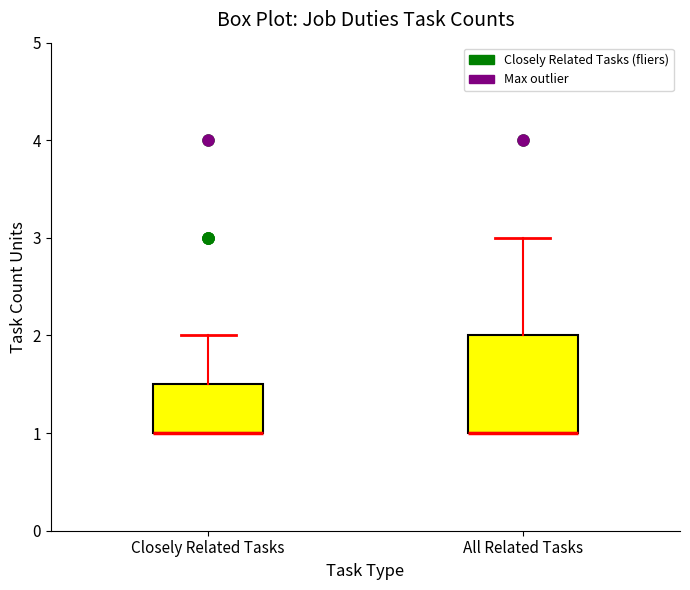

Comparing the boxes themselves (not the whiskers), which one is the tallest?

All Related Tasks